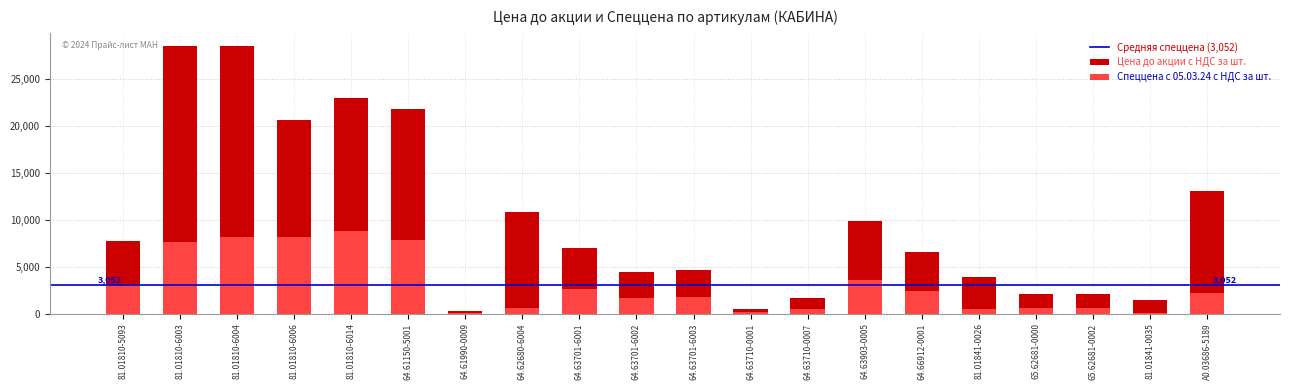

Where does the Цена до акции с НДС за шт. series first go above 7045?

81.01810-5093